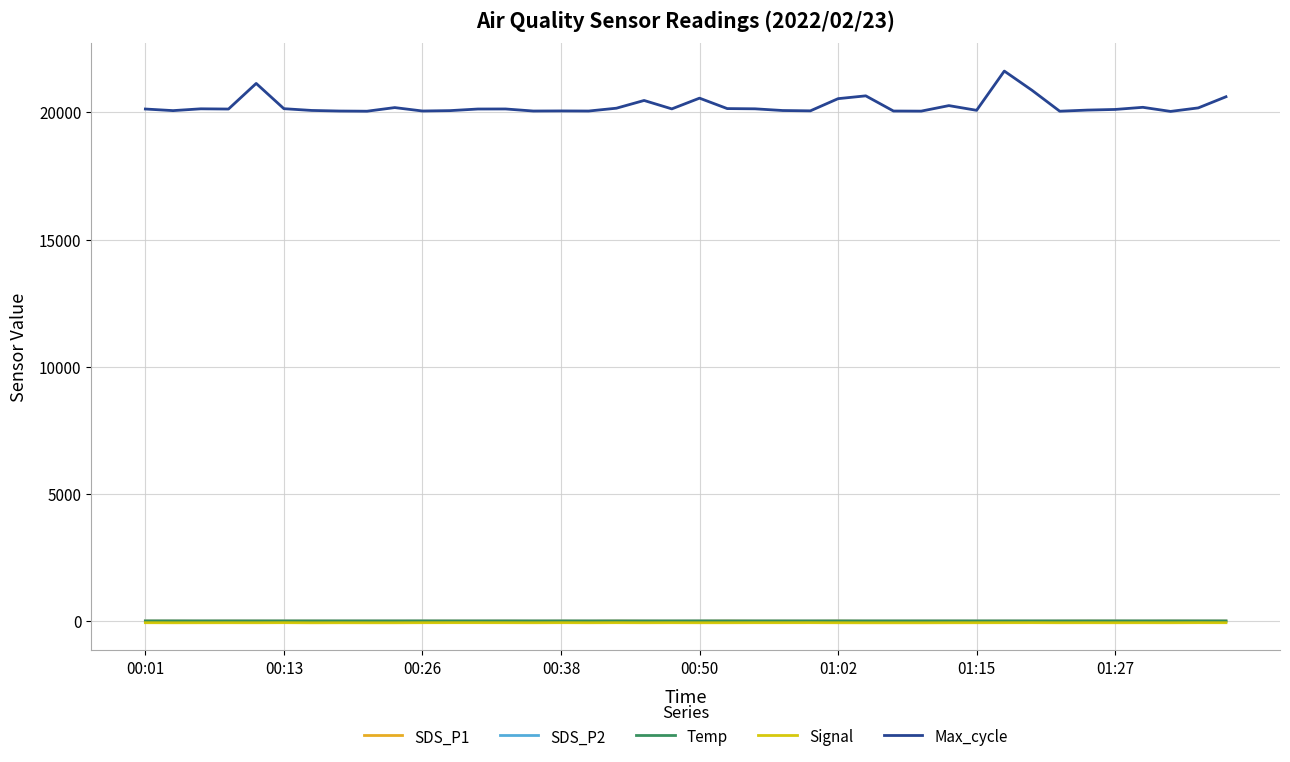

Which series has the largest total across all categories?

Max_cycle